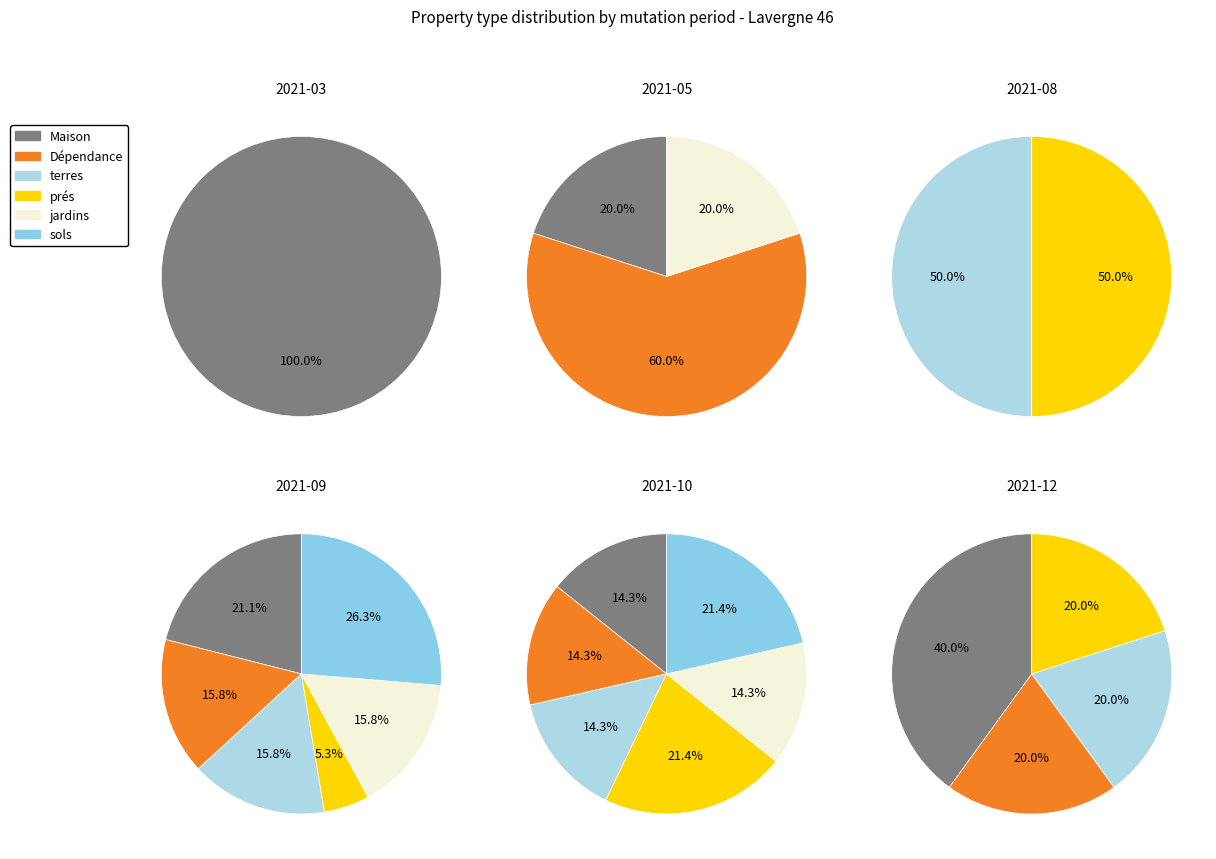

Count the number of slices in the pie.

6